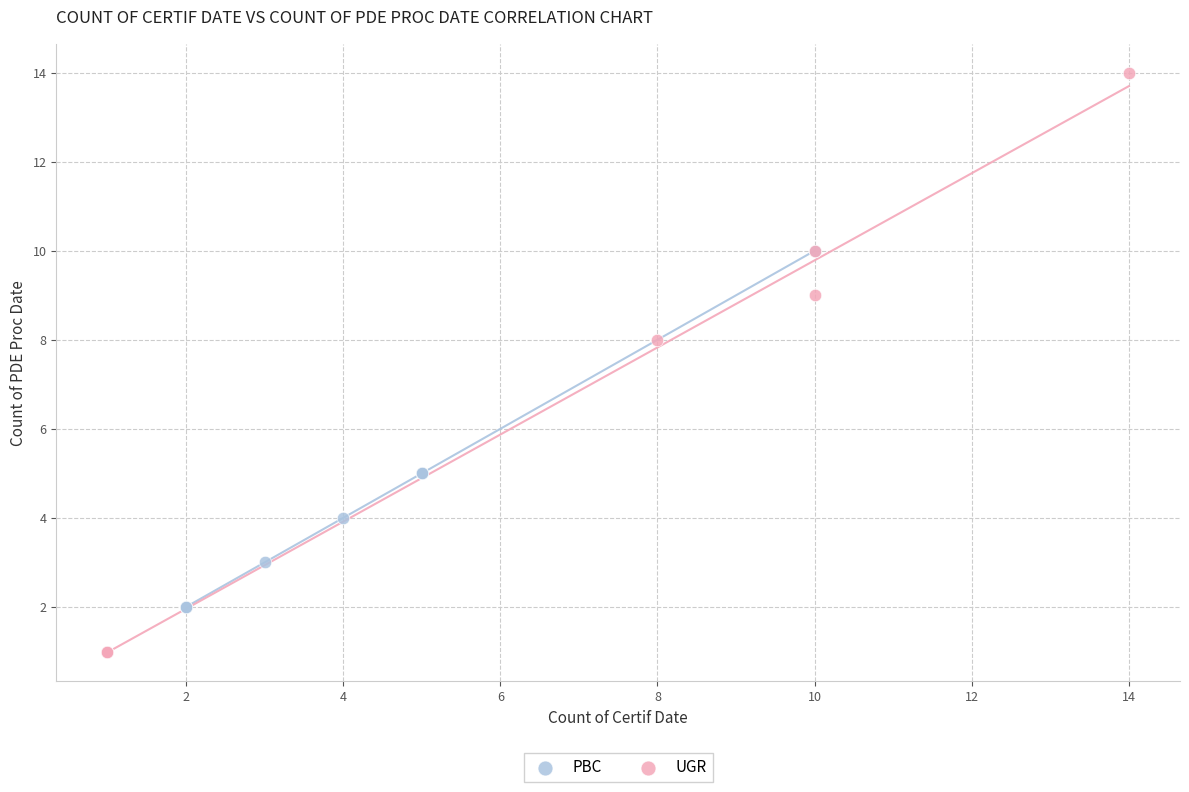

Which series reaches the minimum Y coordinate?

UGR